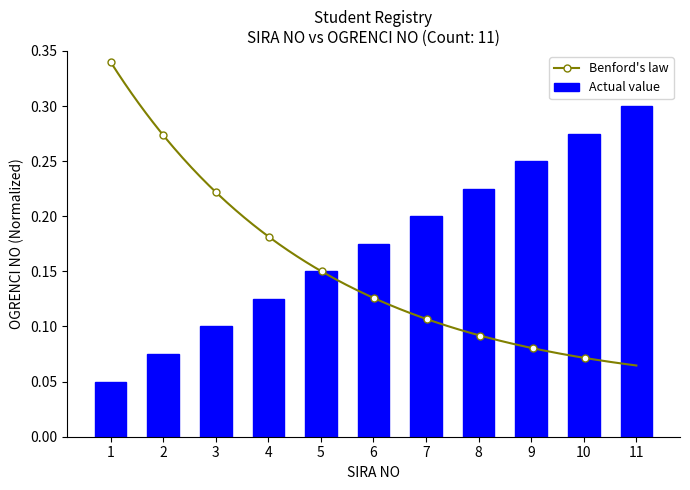

Read the value at 1.

0.1